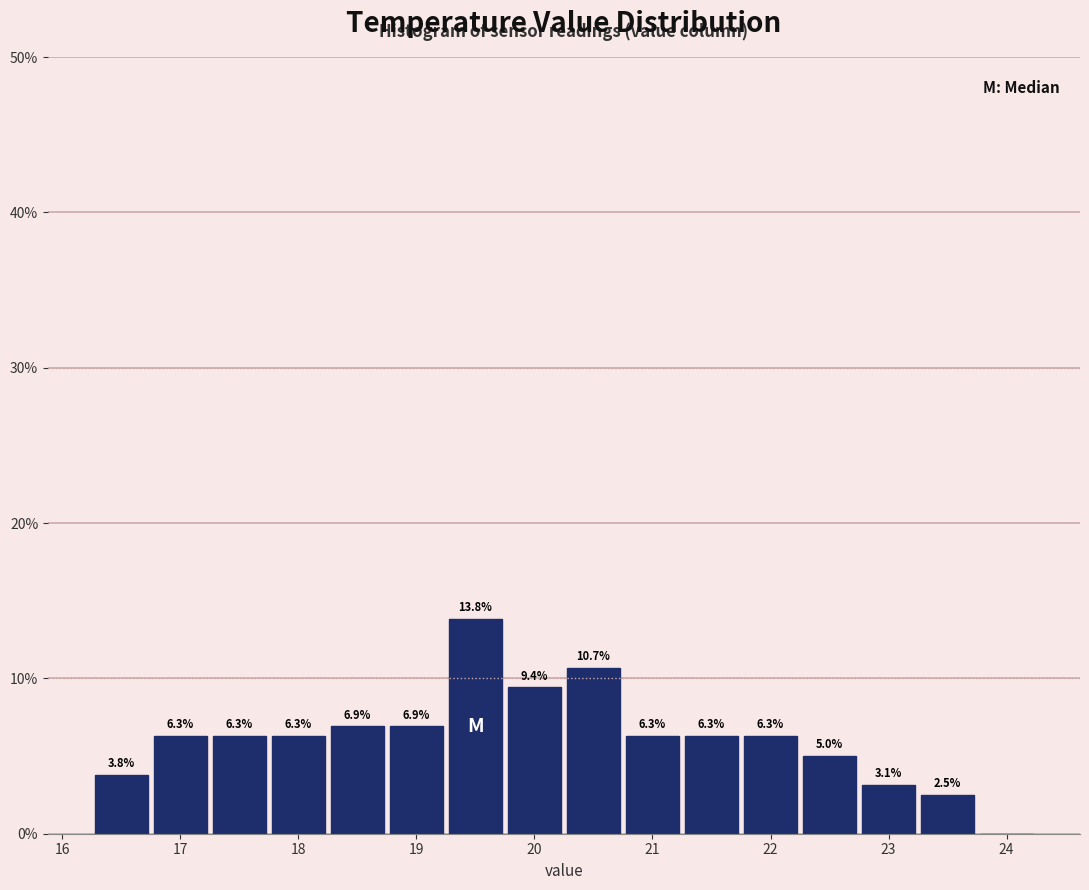

Which range on the x-axis has the tallest bar?

19.25 to 19.75